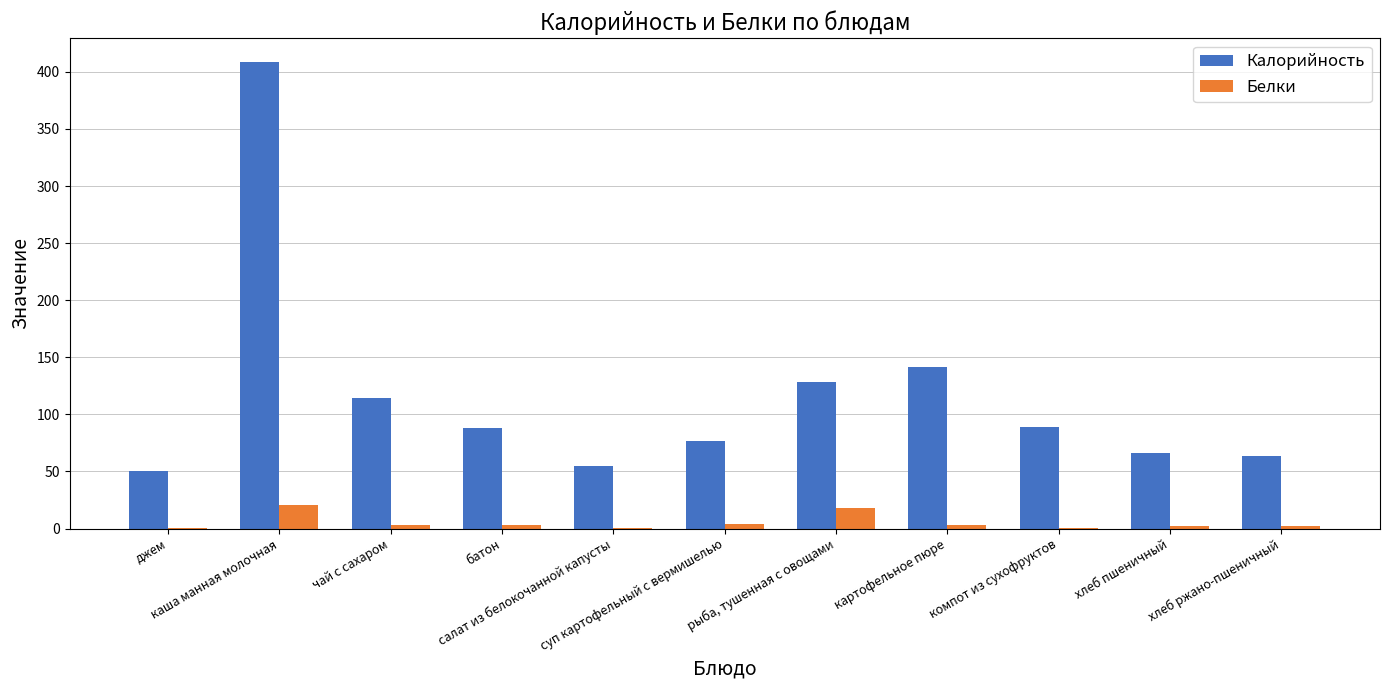

The Калорийность series shows 33.8 at хлеб ржано-пшеничный. True or false?

False